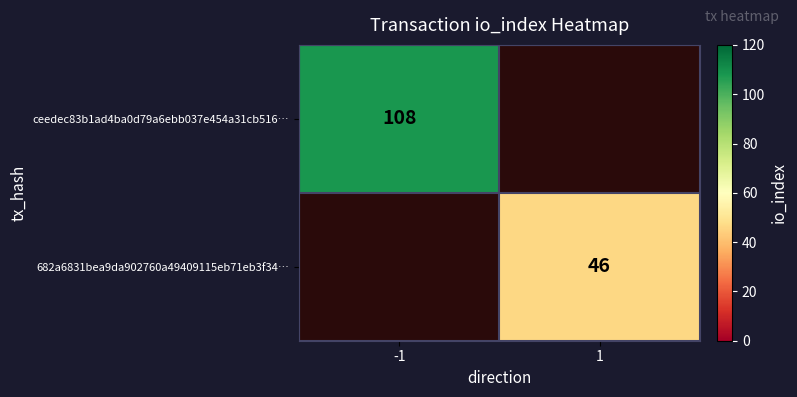

True or false: ceedec83b1ad4ba0d79a6ebb037e454a31cb516… has a value of 108 at -1.

True